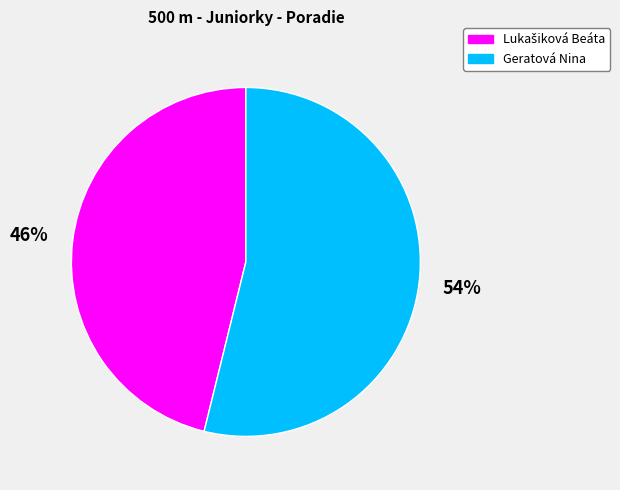

The Geratová Nina slice represents 54% of the pie. True or false?

True